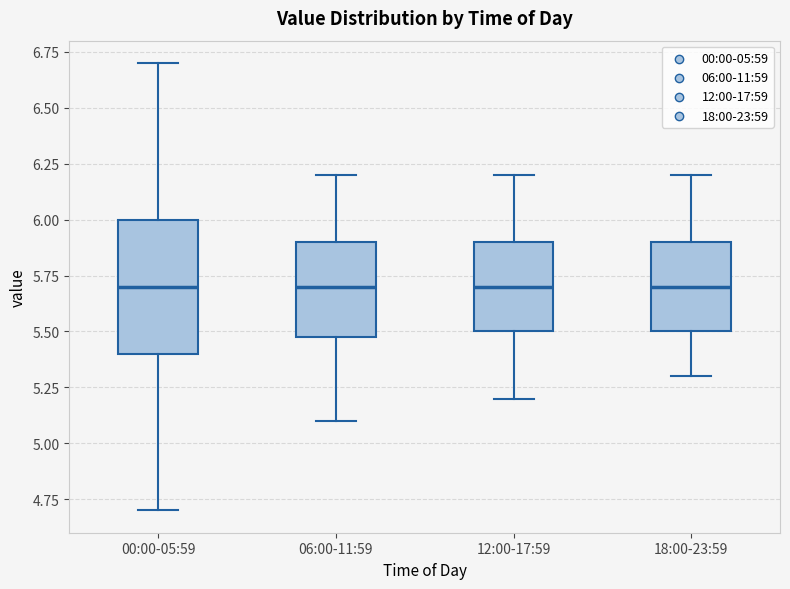

Reading left to right, transcribe this box plot: for each box, give where its median line is, the range the box spans, and where its two whiskers end, as read against the y-axis. The values are not printed on the chart, so give them approximately, as read against the axis.

00:00-05:59: median 5.7, box 5.4 to 6.0, whiskers 4.7 to 6.7
06:00-11:59: median 5.7, box 5.5 to 5.9, whiskers 5.1 to 6.2
12:00-17:59: median 5.7, box 5.5 to 5.9, whiskers 5.2 to 6.2
18:00-23:59: median 5.7, box 5.5 to 5.9, whiskers 5.3 to 6.2